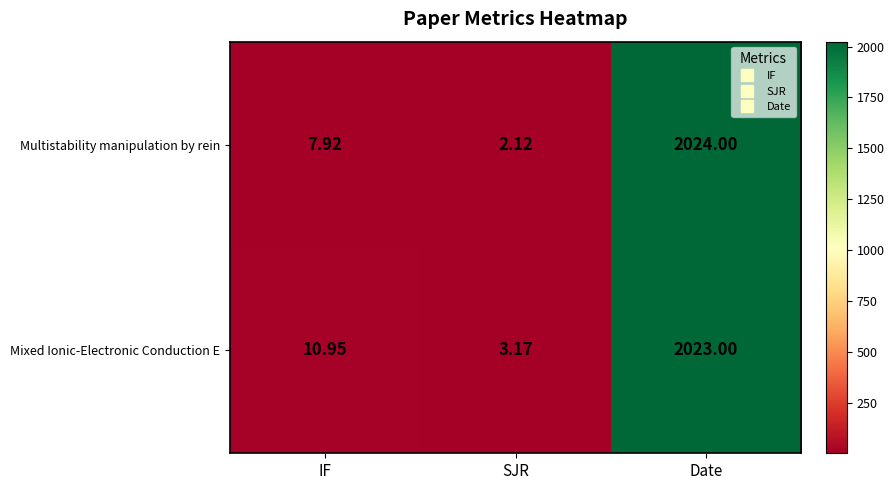

What is the total value across all series at SJR?

5.3